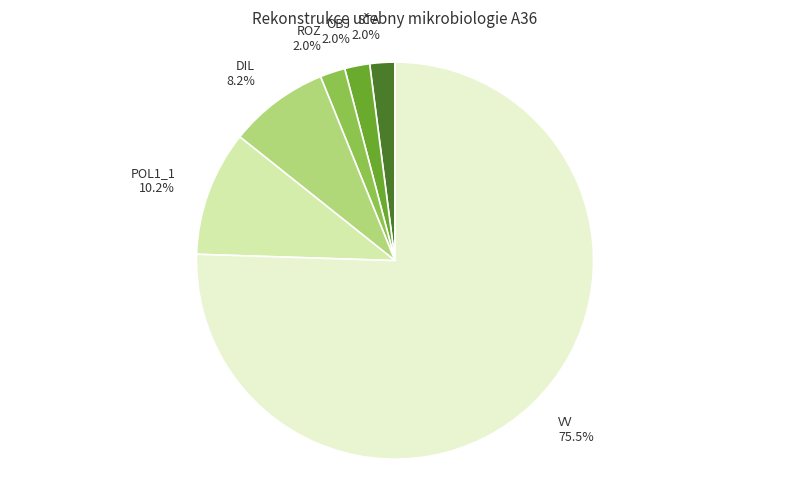

Count the number of slices in the pie.

6